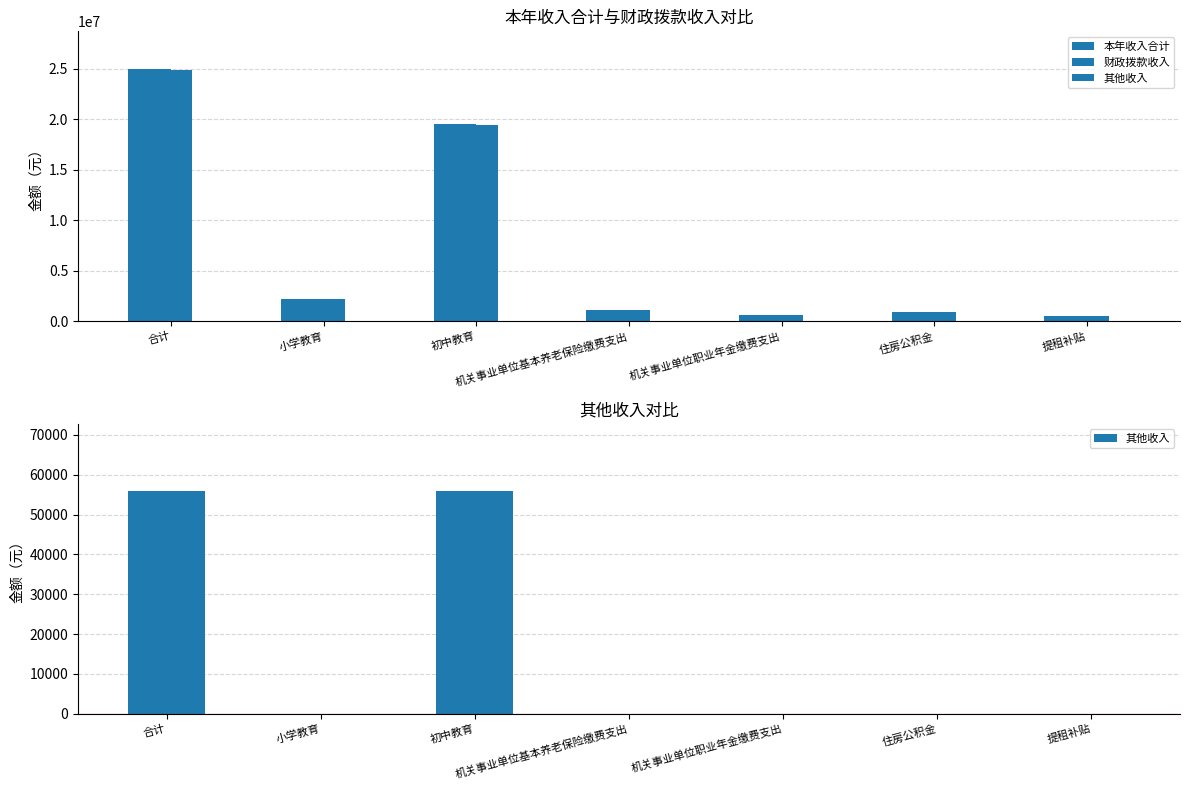

Between 合计 and 住房公积金, which is larger?

合计